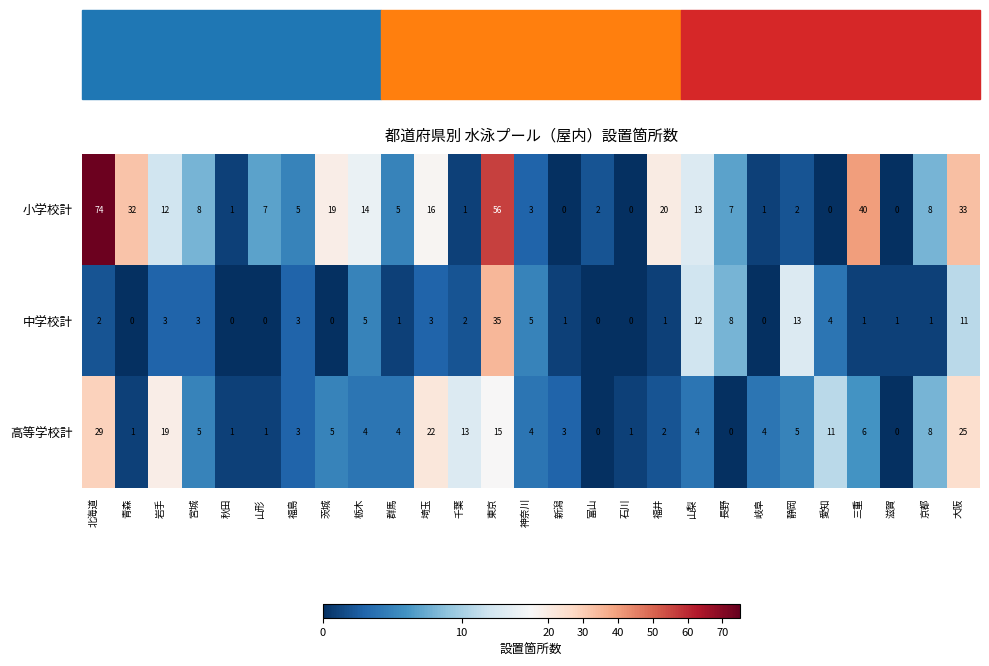

What is the highest value of the 中学校計 series?

35